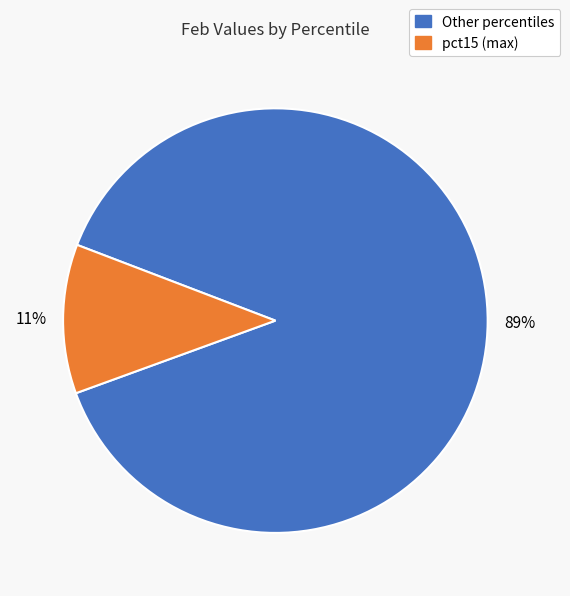

Is there any slice that represents more than half of the pie?

Yes